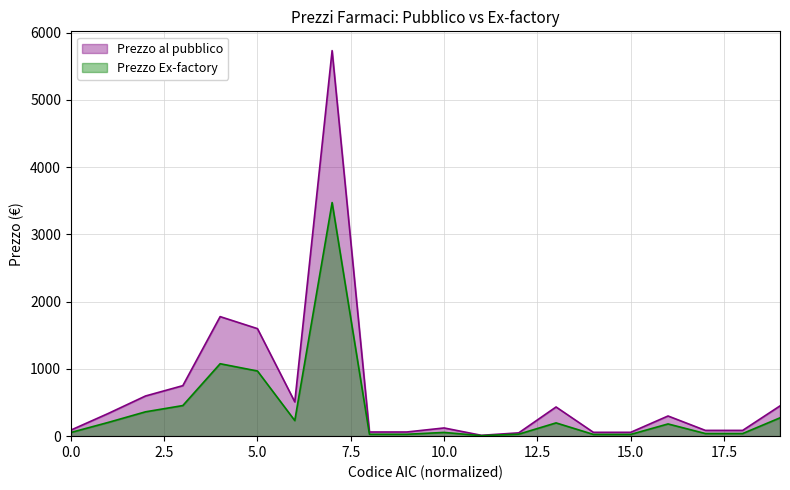

What is the maximum value for Prezzo al pubblico?

5734.5